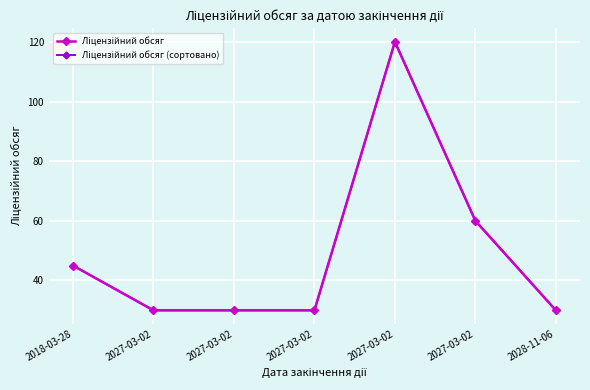

True or false: Ліцензійний обсяг has a value of 30 at 2027-03-02.

True